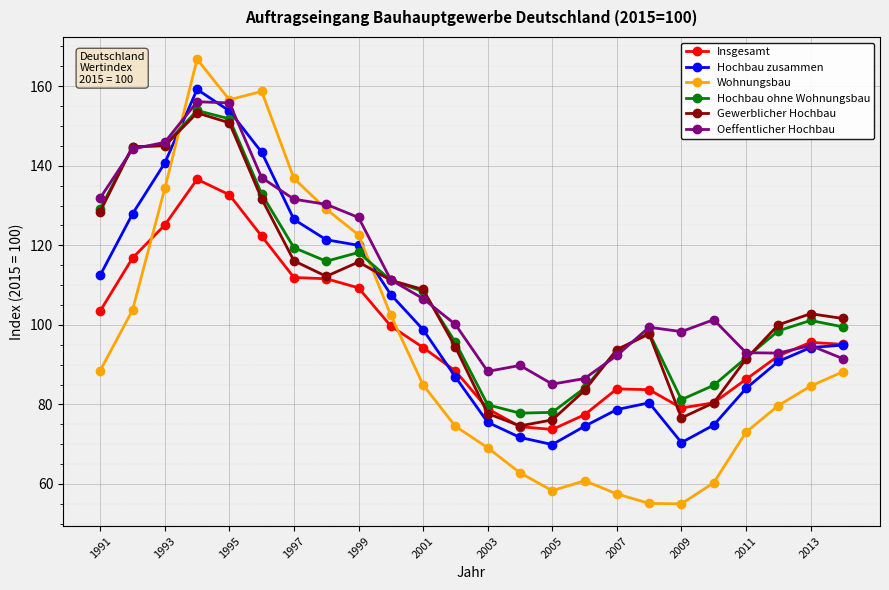

What is the maximum value shown in the chart?

166.8